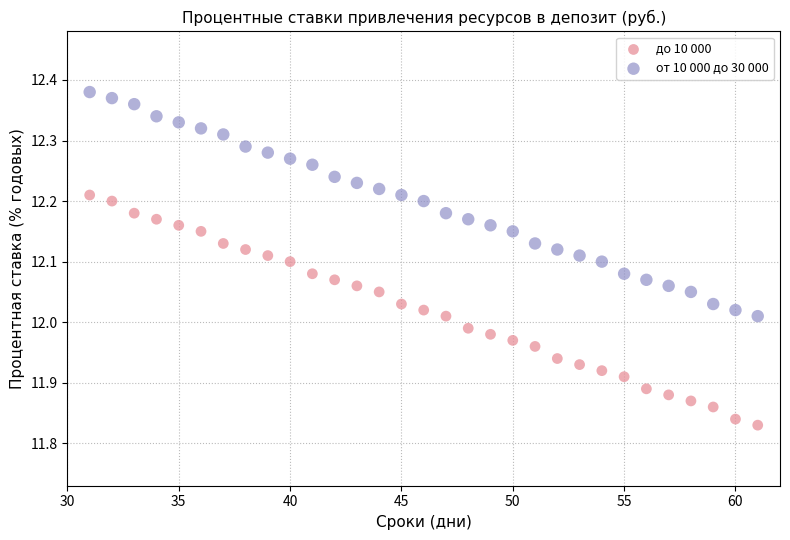

Across all data points, what is the range of X values (max minus min)?

30.0